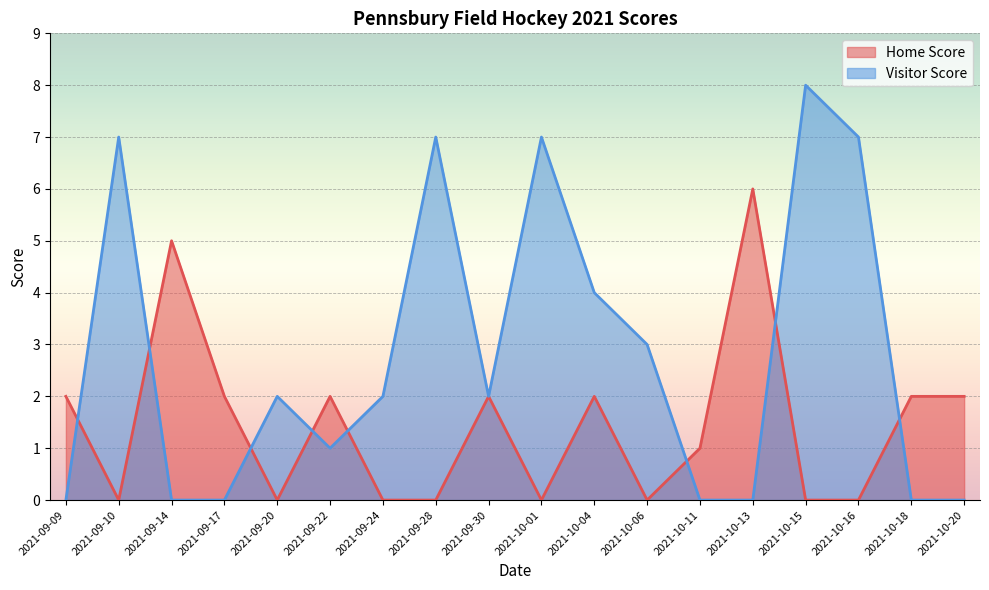

How many values in Visitor Score are above zero?

11